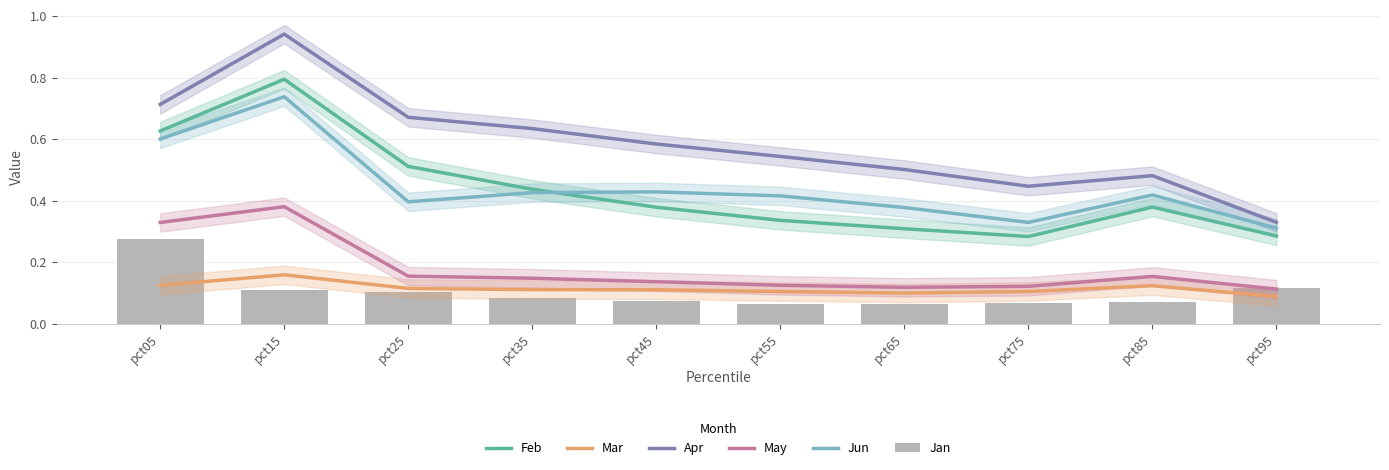

At which label does Feb reach its minimum?

pct75